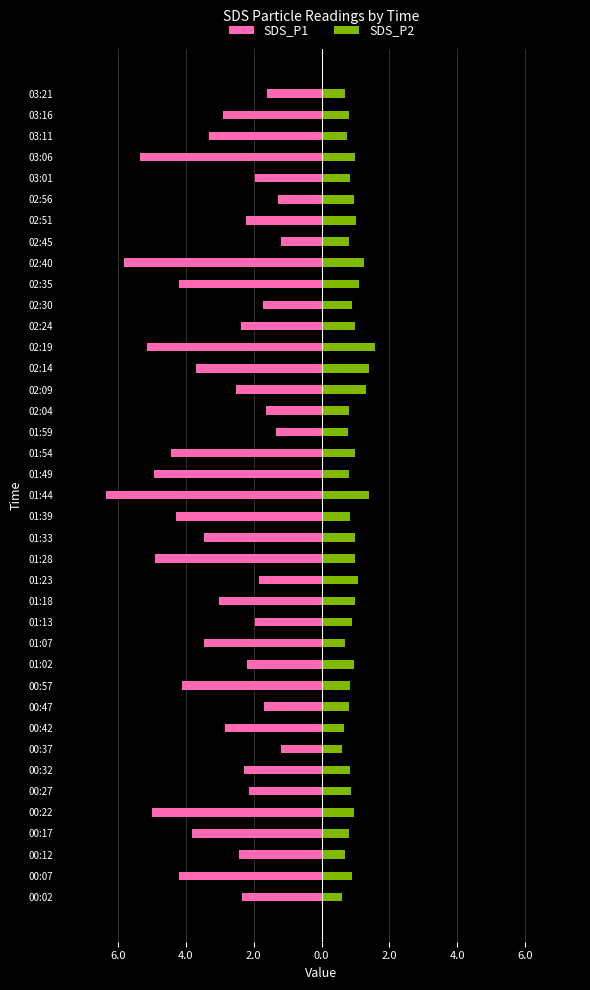

What is the minimum value shown in the chart?

-6.3